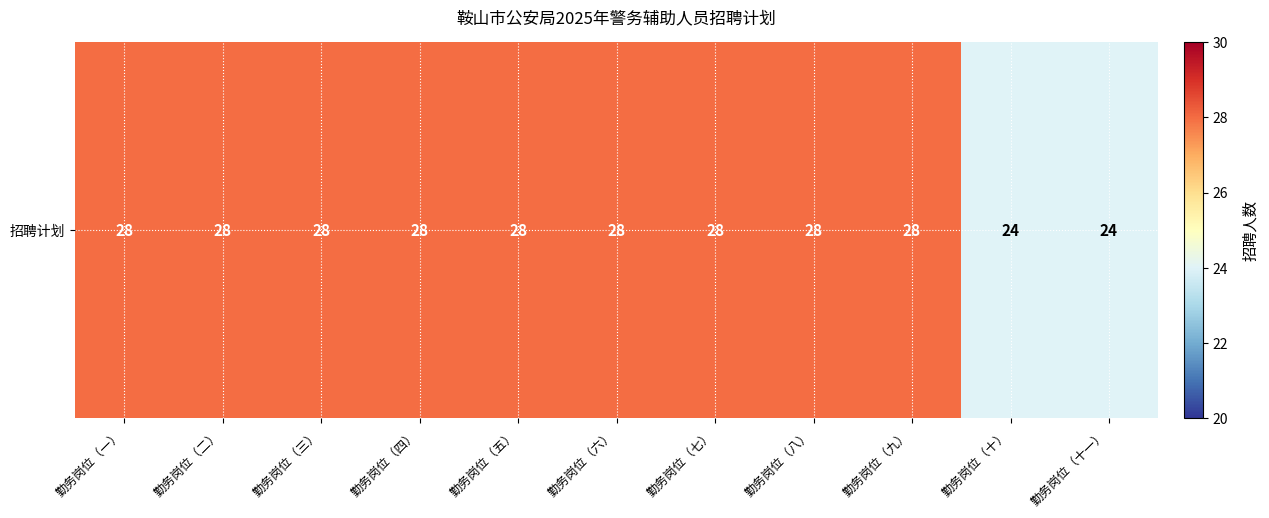

What is the sum of all values?

300